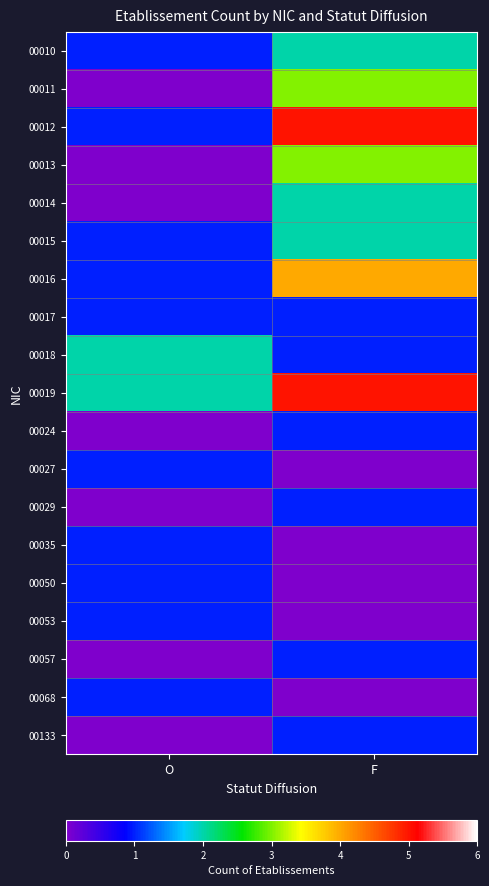

Reading right to left, what are all the values shown in this chart?

00010: F=2	O=1
00011: F=3	O=0
00012: F=5	O=1
00013: F=3	O=0
00014: F=2	O=0
00015: F=2	O=1
00016: F=4	O=1
00017: F=1	O=1
00018: F=1	O=2
00019: F=5	O=2
00024: F=1	O=0
00027: F=0	O=1
00029: F=1	O=0
00035: F=0	O=1
00050: F=0	O=1
00053: F=0	O=1
00057: F=1	O=0
00068: F=0	O=1
00133: F=1	O=0